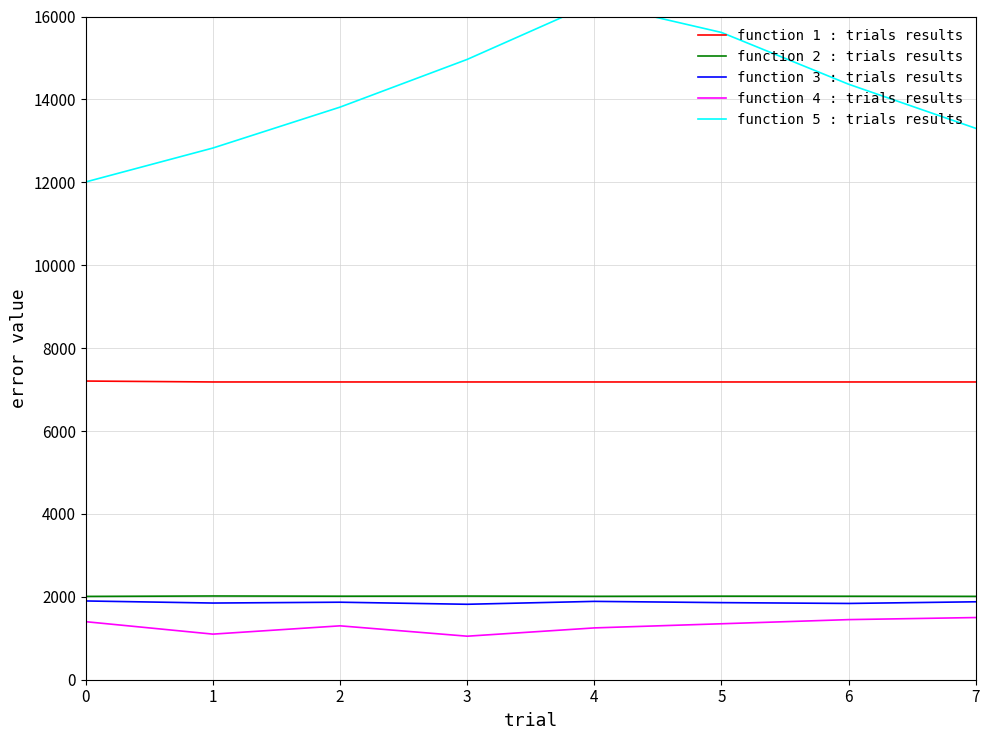

Is it true that function 1 : trials results equals 7205.5 at 0?

True